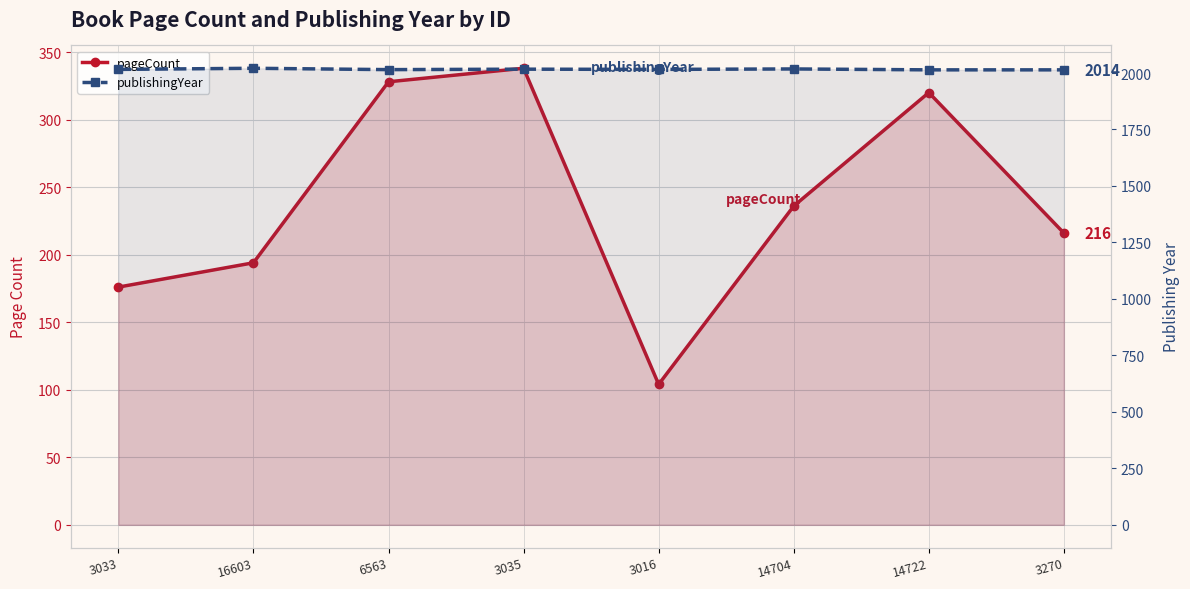

What position from the right is 6563?

6